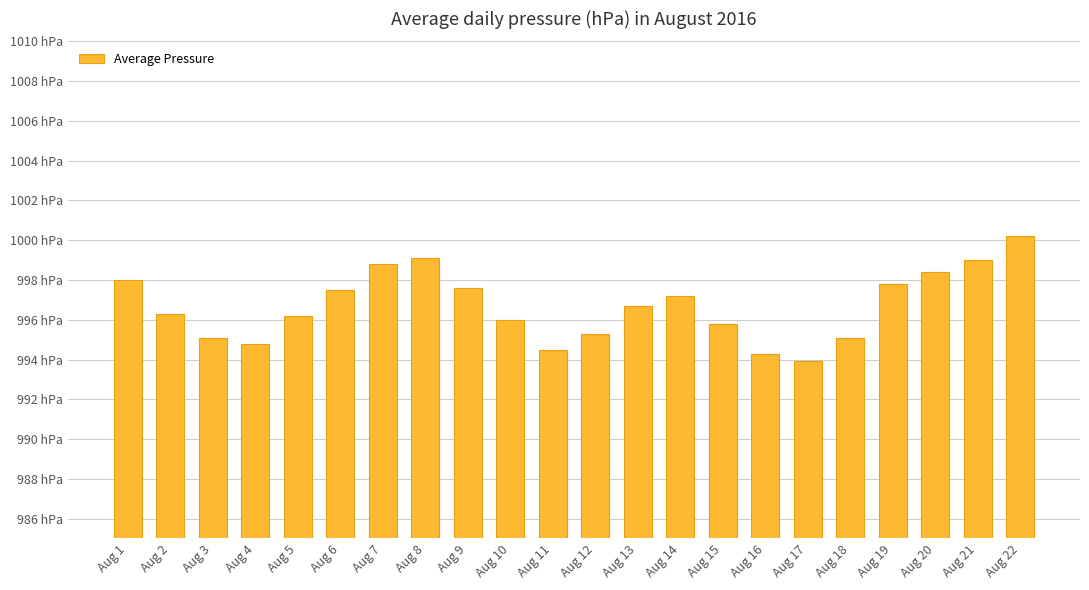

Does the chart contain any negative values?

No